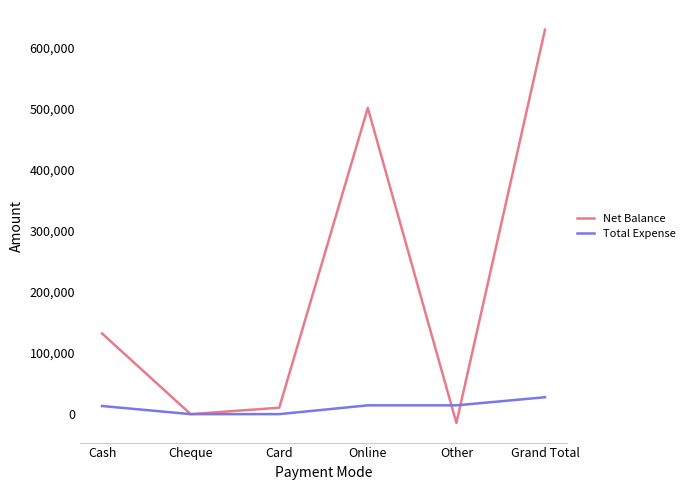

What is the difference between the Net Balance values at Cheque and Other?

14393